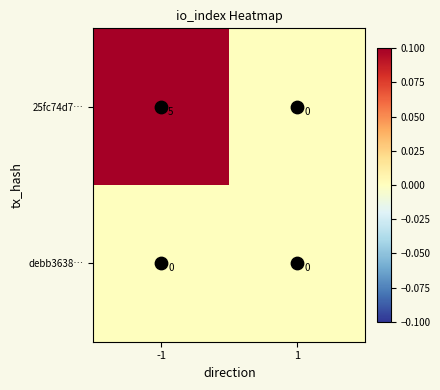

Which series has the largest total across all categories?

25fc74d7…